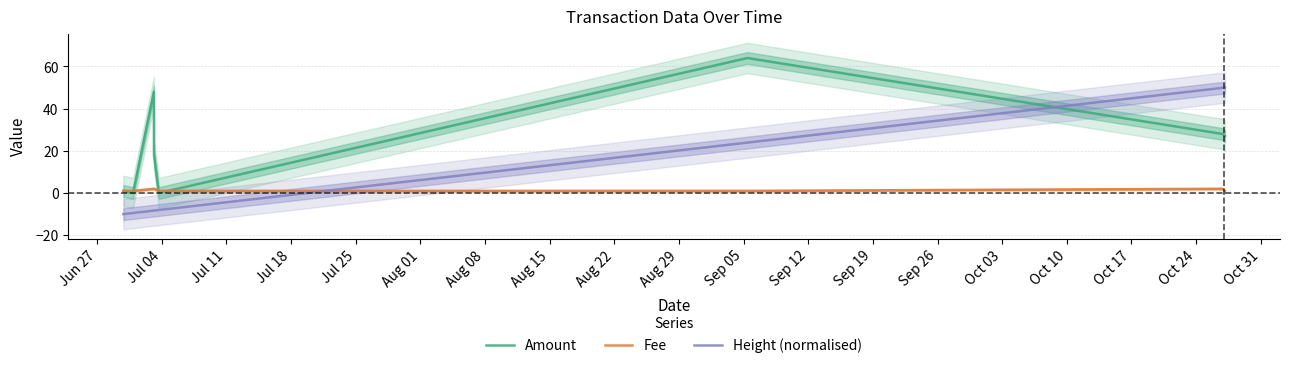

How many values in Height (normalised) are above zero?

3